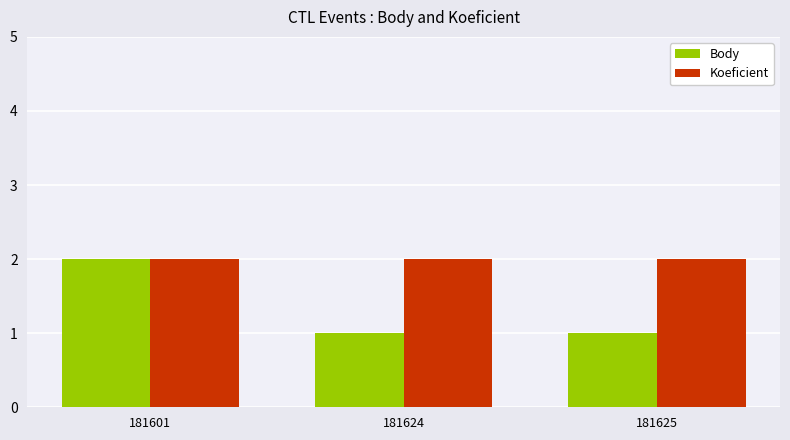

Reading left to right, transcribe all the data shown in this chart.

Body: 2	1	1
Koeficient: 2	2	2